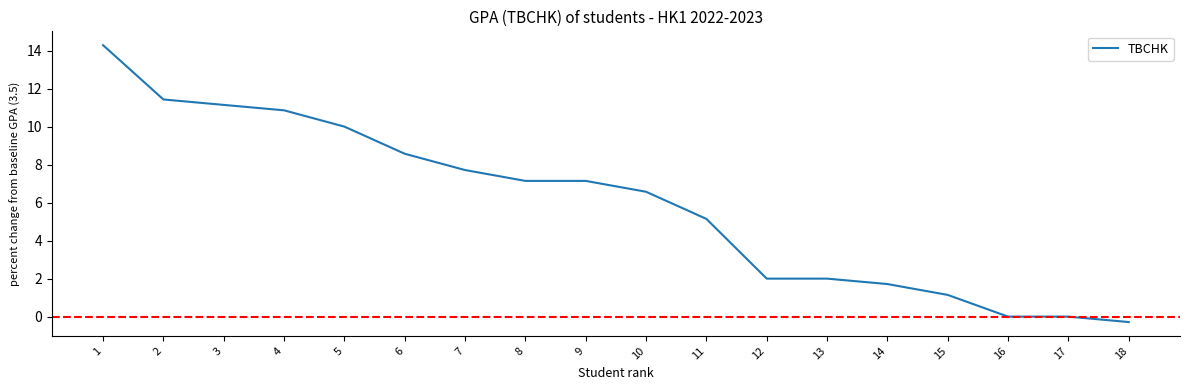

Reading left to right, transcribe all the data shown in this chart.

1=14.3	2=11.4	3=11.1	4=10.9	5=10.0	6=8.6	7=7.7	8=7.1	9=7.1	10=6.6	11=5.1	12=2.0	13=2.0	14=1.7	15=1.1	16=0.0	17=0.0	18=-0.3